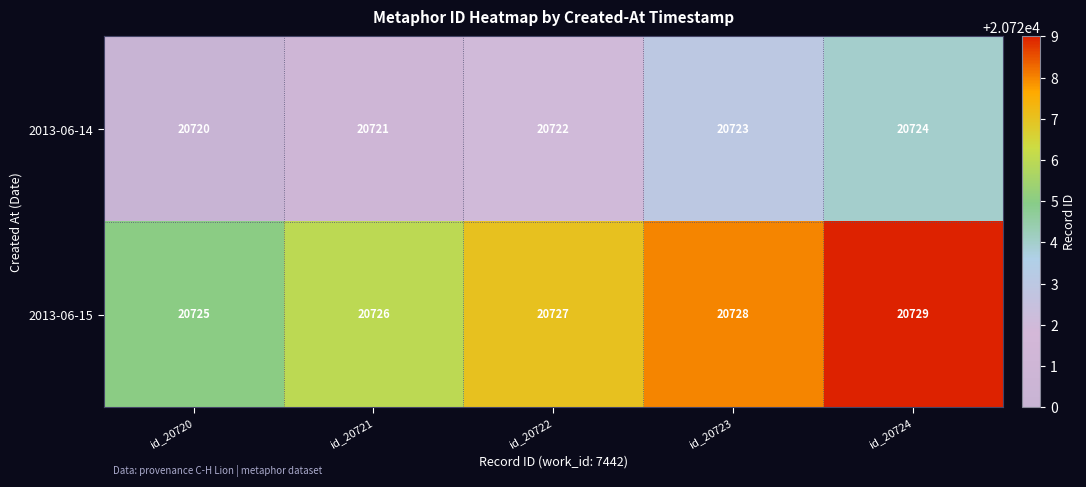

Count the 2013-06-14 values in the range 20721 to 20723.

3